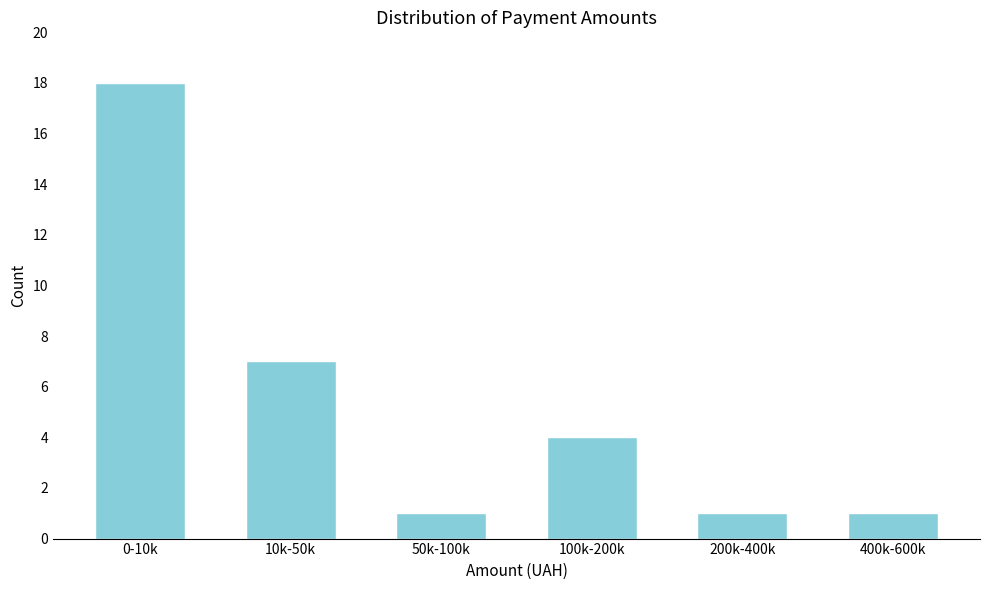

Reading left to right, list all the values displayed in this chart.

18	7	1	4	1	1